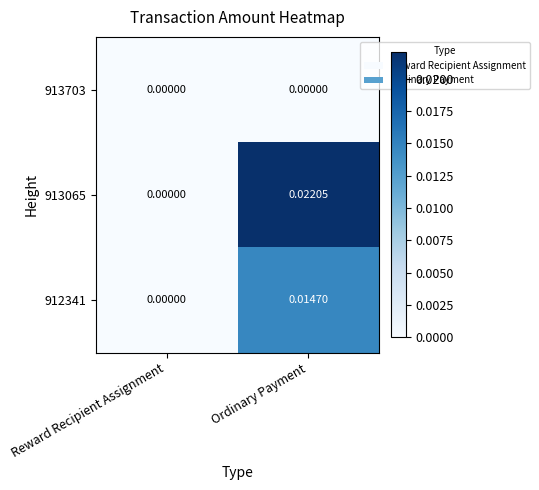

Count the number of categories in the chart.

2